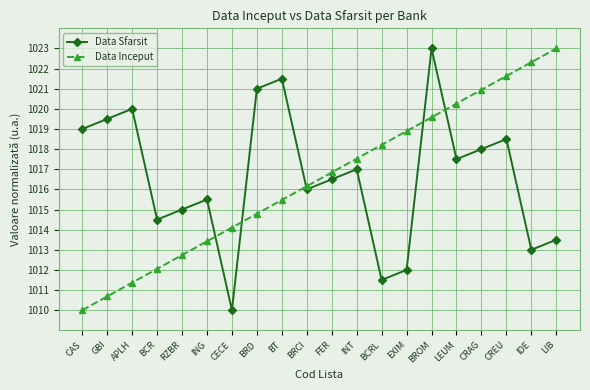

What are all the series names shown in the legend?

Data Sfarsit, Data Inceput